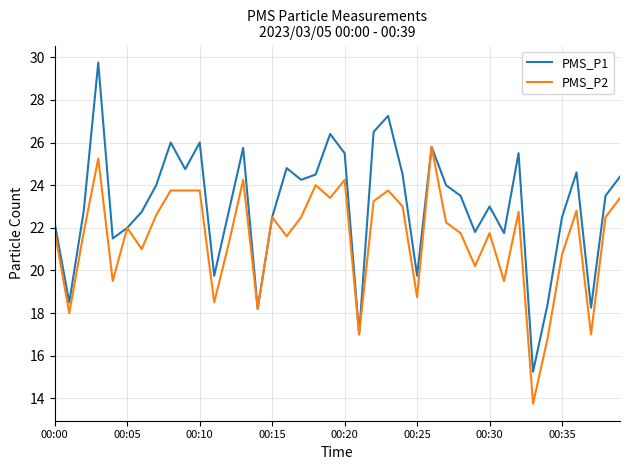

Which series has the widest spread of values?

PMS_P1